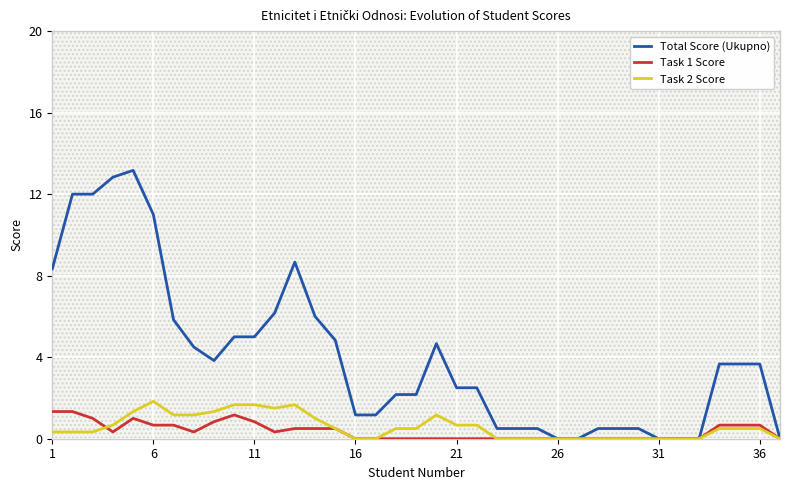

In Task 2 Score, how many points are higher than both neighbors (excluding endpoints)?

3